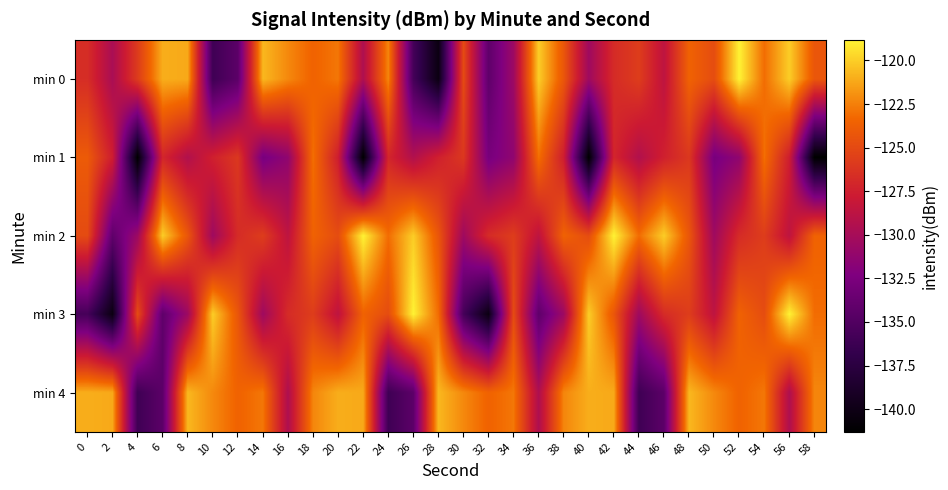

Reading left to right, what are all the values shown in this chart?

min 0: 0=-126.7	2=-129.8	4=-125.8	6=-121.0	8=-121.2	10=-136.1	12=-134.4	14=-120.7	16=-122.2	18=-123.5	20=-122.8	22=-129.5	24=-122.3	26=-135.7	28=-140.3	30=-124.9	32=-134.2	34=-130.6	36=-120.0	38=-124.2	40=-130.5	42=-126.8	44=-125.7	46=-128.6	48=-123.6	50=-124.8	52=-118.8	54=-123.1	56=-120.0	58=-124.2
min 1: 0=-124.0	2=-127.6	4=-141.3	6=-127.1	8=-129.4	10=-127.4	12=-126.0	14=-132.7	16=-131.3	18=-123.0	20=-127.6	22=-141.3	24=-127.1	26=-129.4	28=-127.4	30=-126.0	32=-132.7	34=-131.3	36=-123.0	38=-127.6	40=-141.3	42=-127.1	44=-129.4	46=-127.4	48=-126.0	50=-132.7	52=-131.3	54=-123.0	56=-127.6	58=-141.3
min 2: 0=-124.9	2=-134.2	4=-130.6	6=-120.0	8=-124.2	10=-130.5	12=-126.8	14=-125.7	16=-128.6	18=-123.6	20=-124.8	22=-118.8	24=-123.1	26=-120.0	28=-124.2	30=-130.5	32=-126.8	34=-125.7	36=-128.6	38=-123.6	40=-124.8	42=-118.8	44=-123.1	46=-120.0	48=-124.2	50=-130.5	52=-126.8	54=-125.7	56=-128.6	58=-123.6
min 3: 0=-135.7	2=-140.3	4=-124.9	6=-134.2	8=-130.6	10=-120.0	12=-124.2	14=-130.5	16=-126.8	18=-125.7	20=-128.6	22=-123.6	24=-124.8	26=-118.8	28=-123.1	30=-135.7	32=-140.3	34=-124.9	36=-134.2	38=-130.6	40=-120.0	42=-124.2	44=-130.5	46=-126.8	48=-125.7	50=-128.6	52=-123.6	54=-124.8	56=-118.8	58=-123.1
min 4: 0=-121.0	2=-121.2	4=-136.1	6=-134.4	8=-120.7	10=-122.2	12=-123.5	14=-122.8	16=-129.5	18=-122.3	20=-121.0	22=-121.2	24=-136.1	26=-134.4	28=-120.7	30=-122.2	32=-123.5	34=-122.8	36=-129.5	38=-122.3	40=-121.0	42=-121.2	44=-136.1	46=-134.4	48=-120.7	50=-122.2	52=-123.5	54=-122.8	56=-129.5	58=-122.3